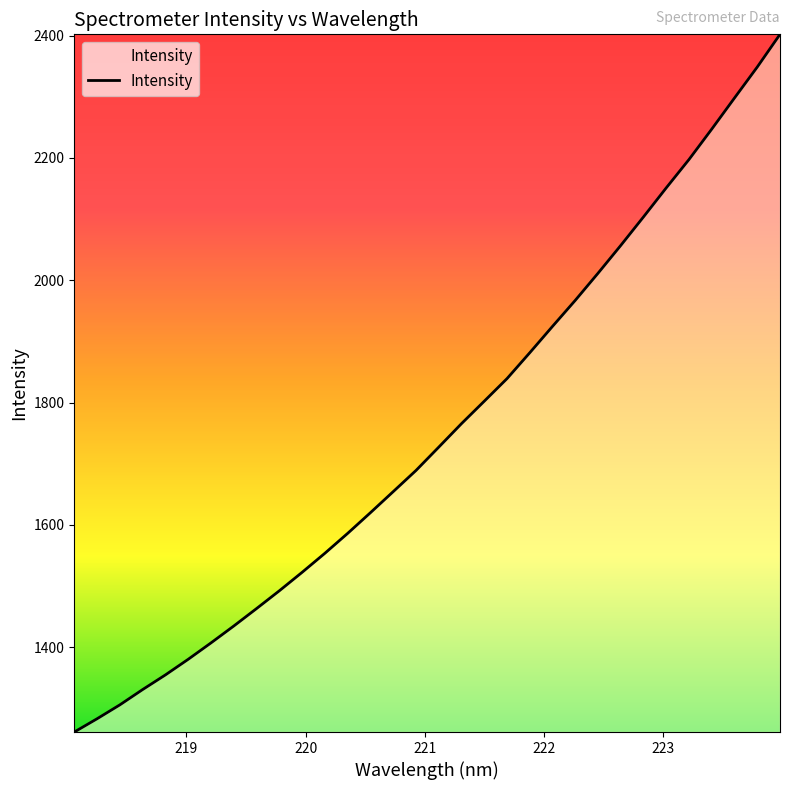

What is the maximum value shown in the chart?

2402.1